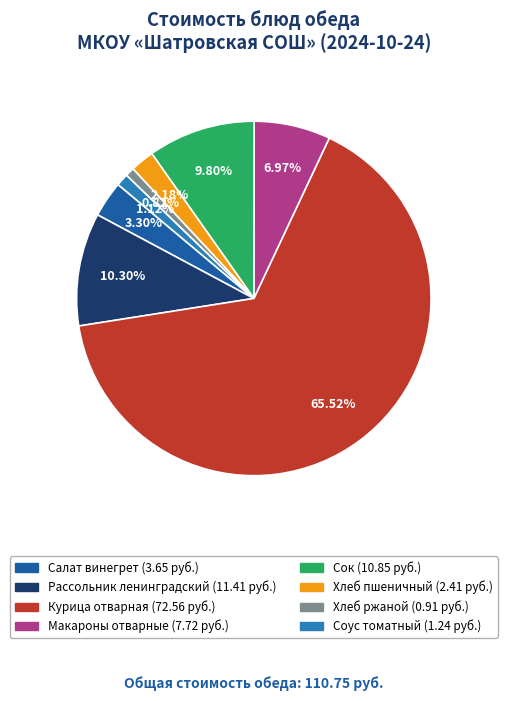

To the nearest percent, what is the combined percentage of Макароны отварные and Соус томатный?

8%